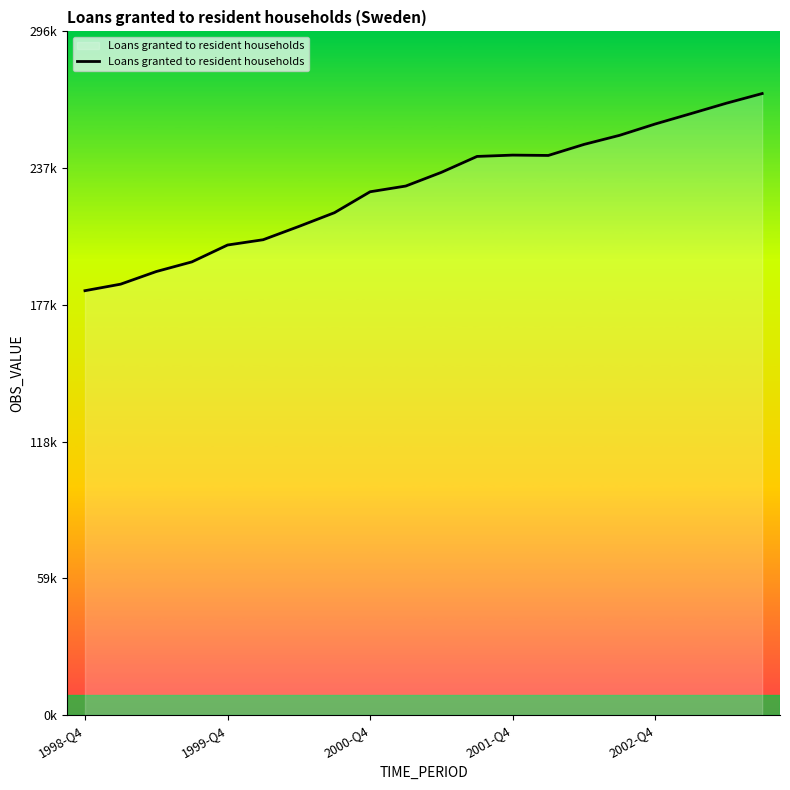

Reading left to right, what are all the values shown in this chart?

184073	186900	192377	196566	203876	206177	211927	217898	226972	229454	235395	242296	242871	242722	247502	251448	256368	260853	265394	269565